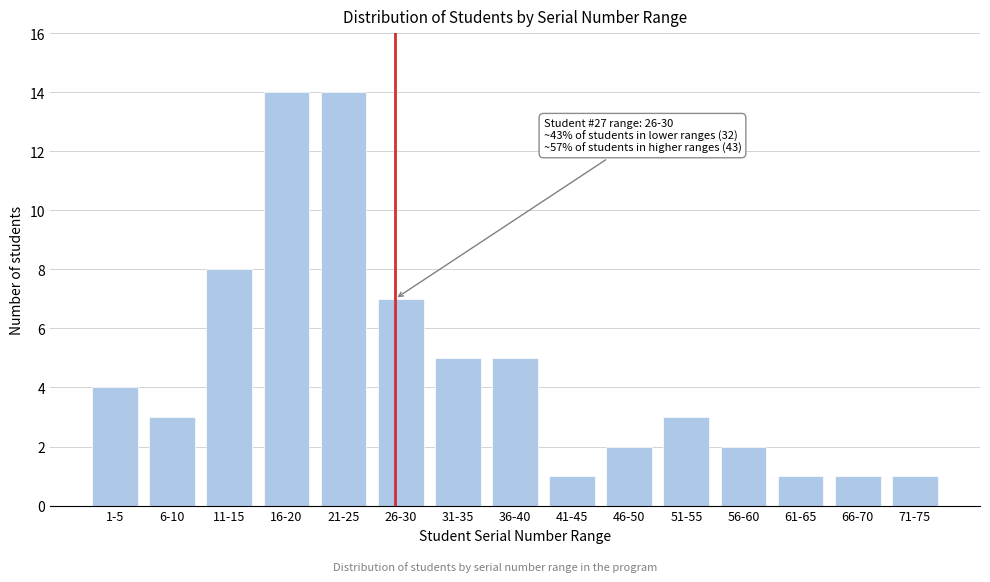

Reading right to left, transcribe all the data shown in this chart.

1	1	1	2	3	2	1	5	5	7	14	14	8	3	4